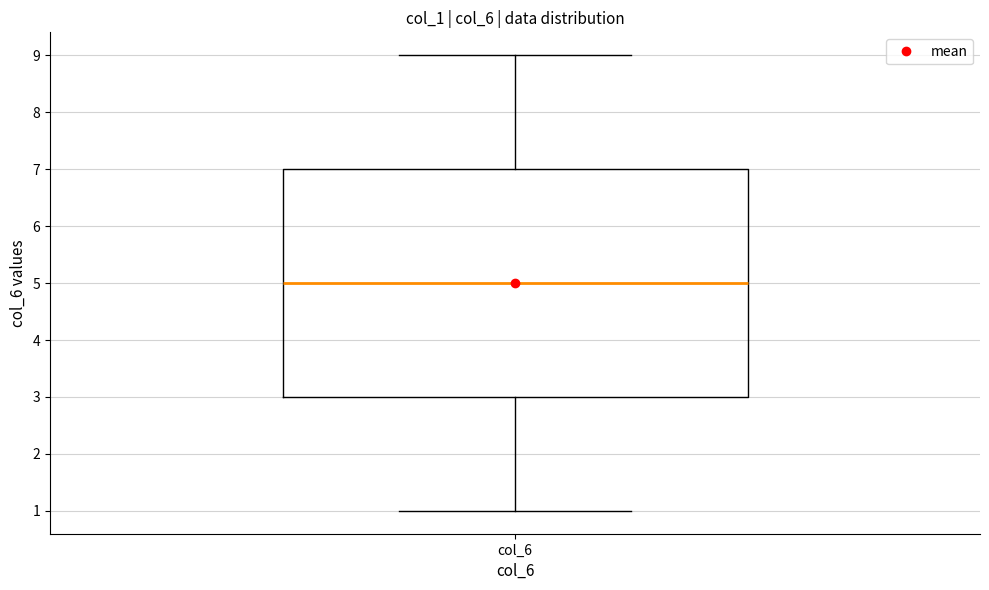

Transcribe this box plot: give where the median line is, the range the box spans, and where the two whiskers end, as read against the y-axis. The values are not printed on the chart, so give them approximately, as read against the axis.

median 5, box 3 to 7, whiskers 1 to 9